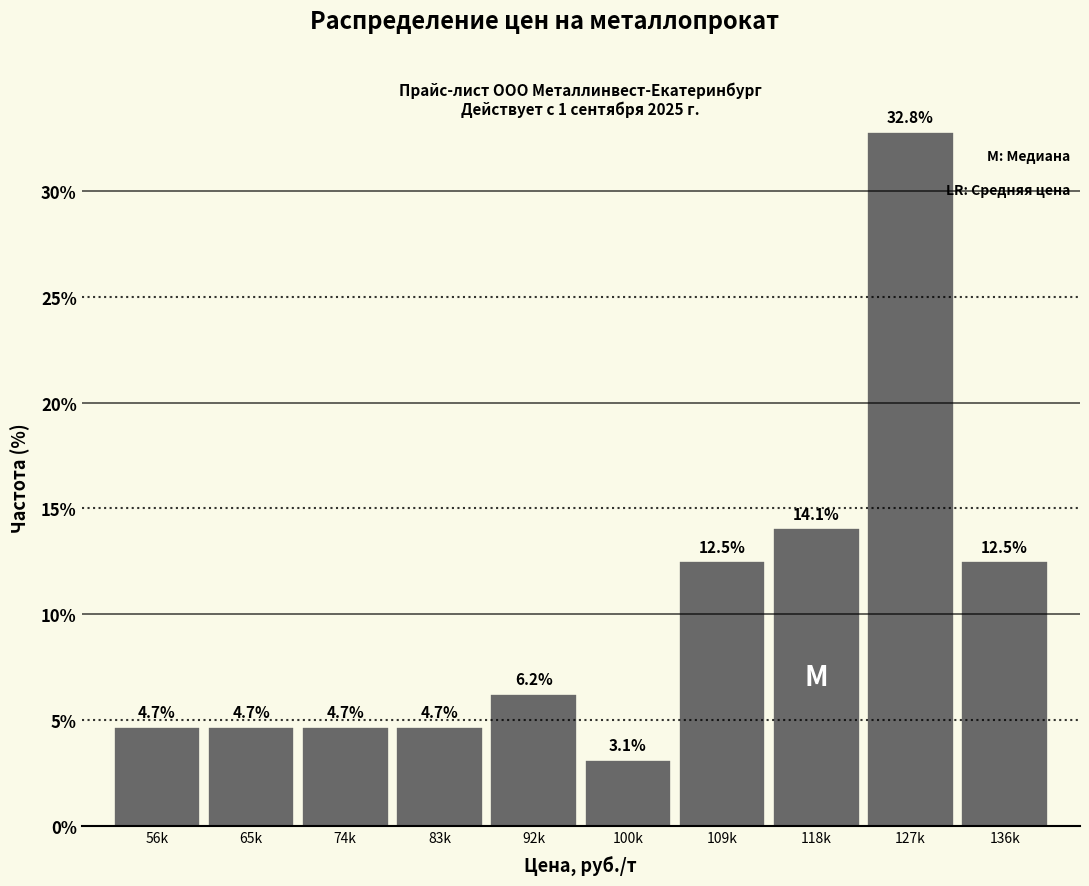

Read the value at 100k.

3.1